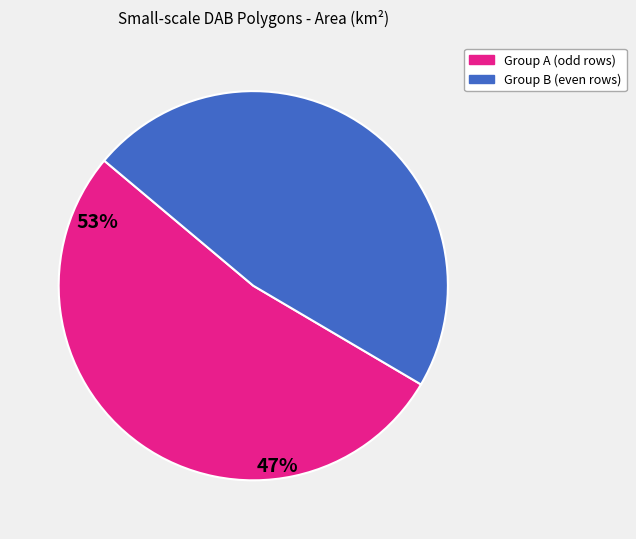

Is there any slice that represents more than half of the pie?

Yes